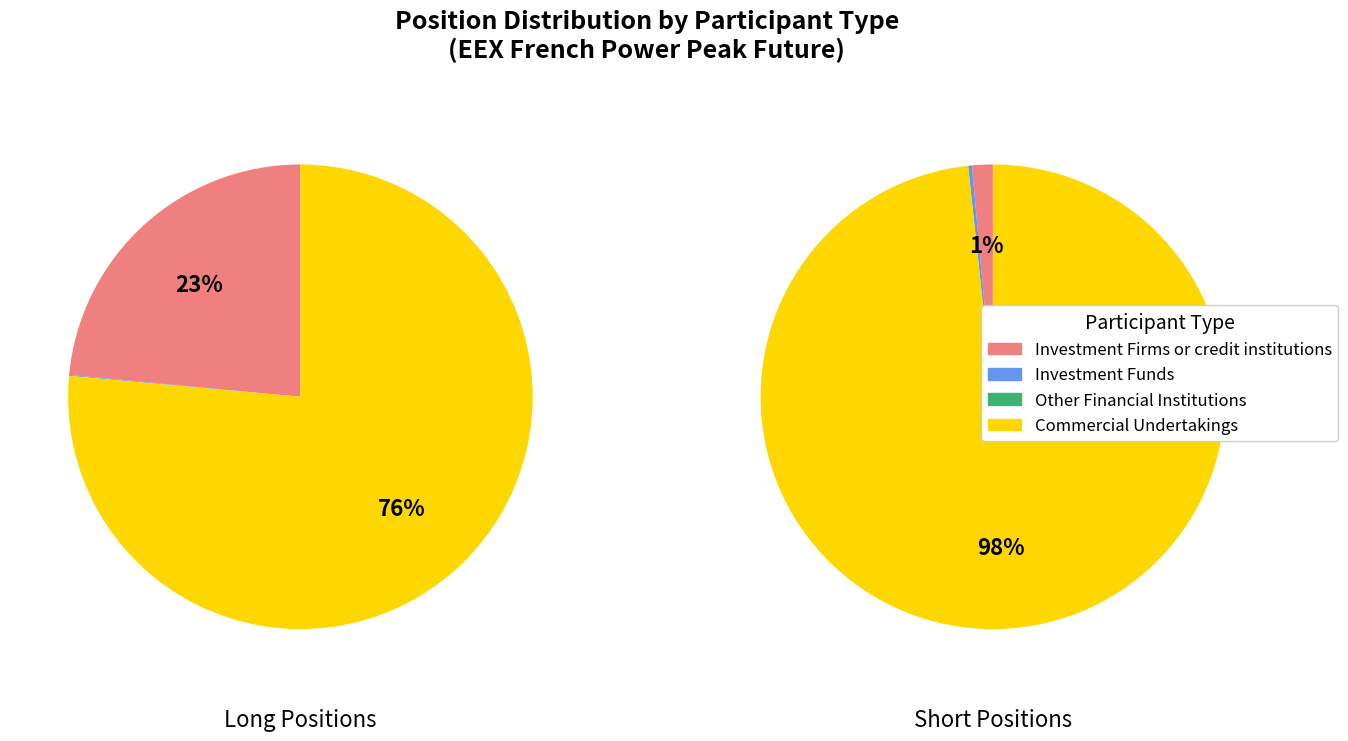

Is there any slice that represents more than half of the pie?

Yes